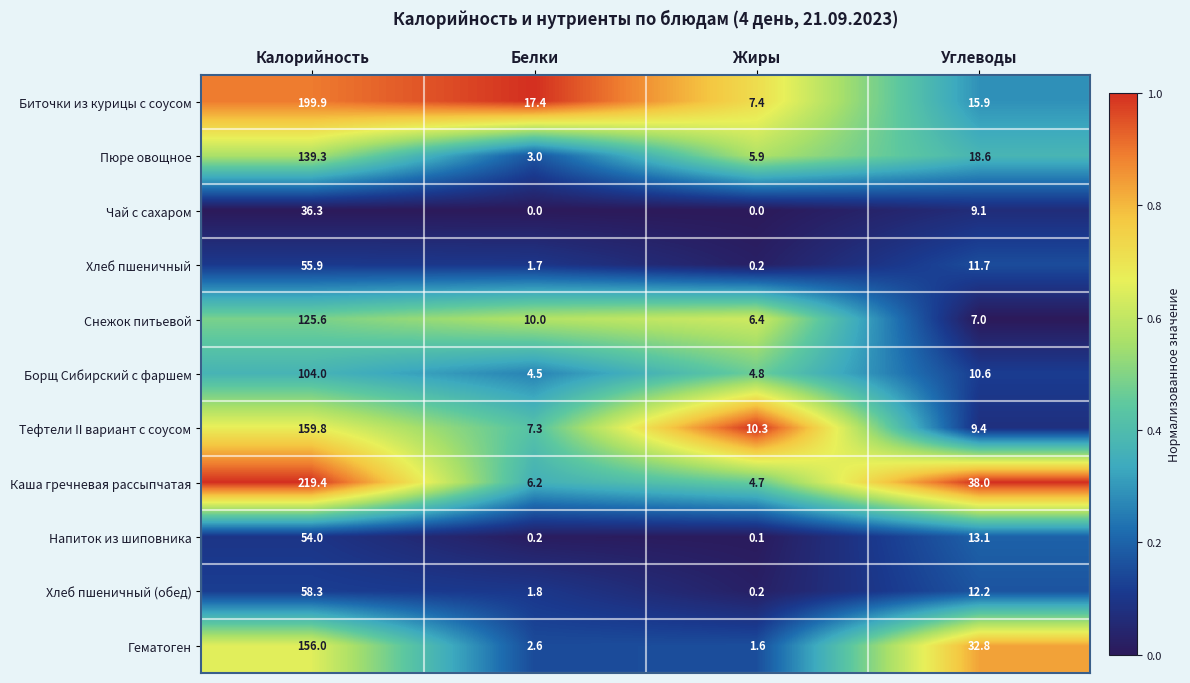

Is it true that Гематоген equals 1.6 at Жиры?

True